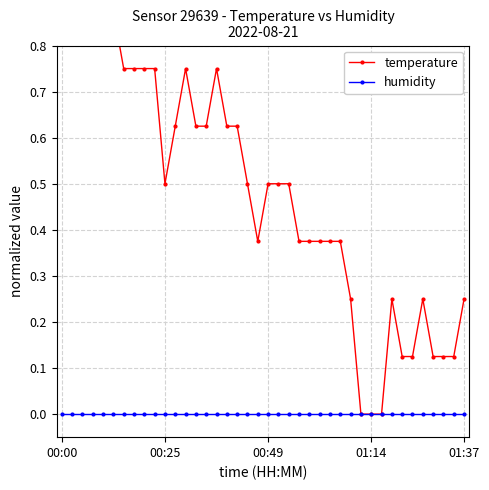

At 00:49, list the series in order from smallest to largest.

humidity, temperature